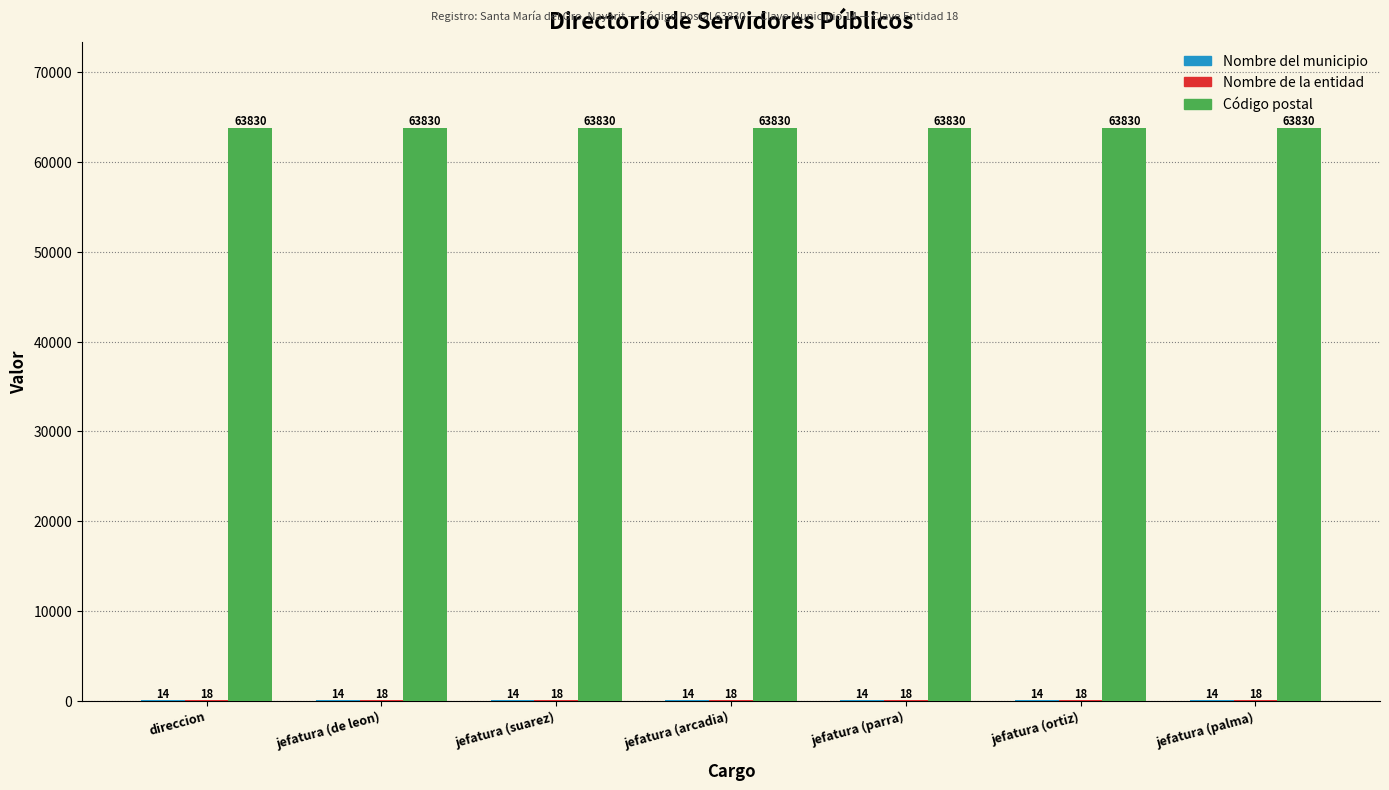

The Código postal series shows 90756 at jefatura (suarez). True or false?

False